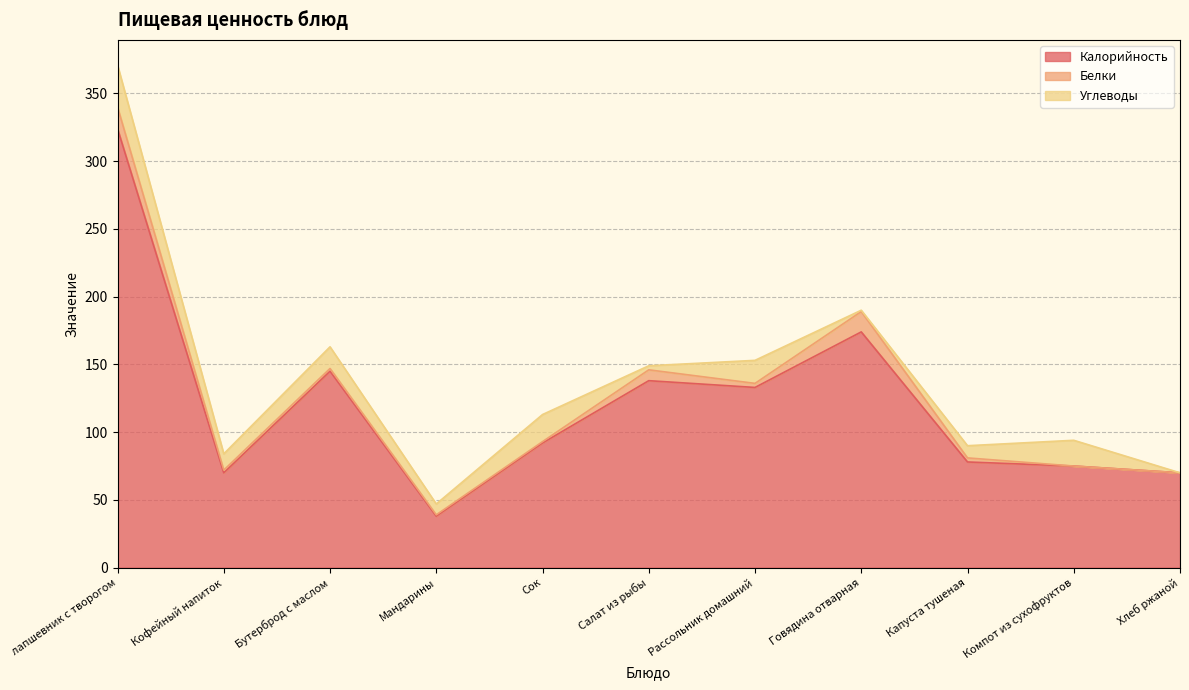

True or false: Калорийность has a value of 133 at Рассольник домашний.

True